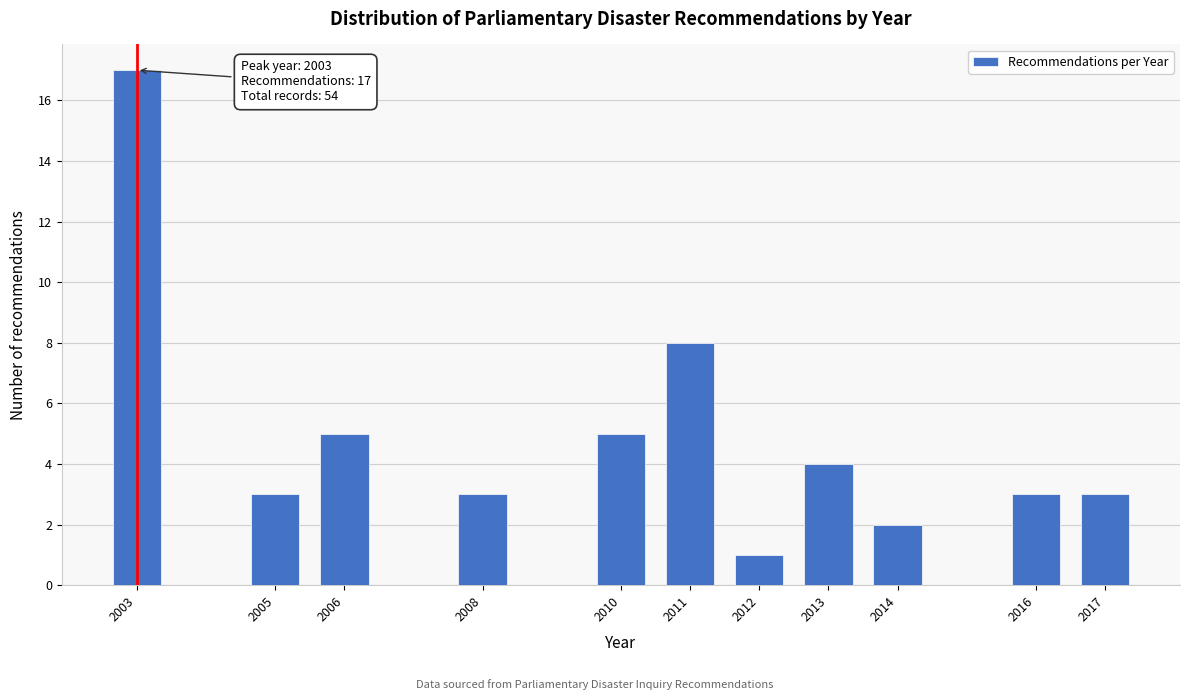

Reading left to right, list all the values displayed in this chart.

2003=17	2005=3	2006=5	2008=3	2010=5	2011=8	2012=1	2013=4	2014=2	2016=3	2017=3